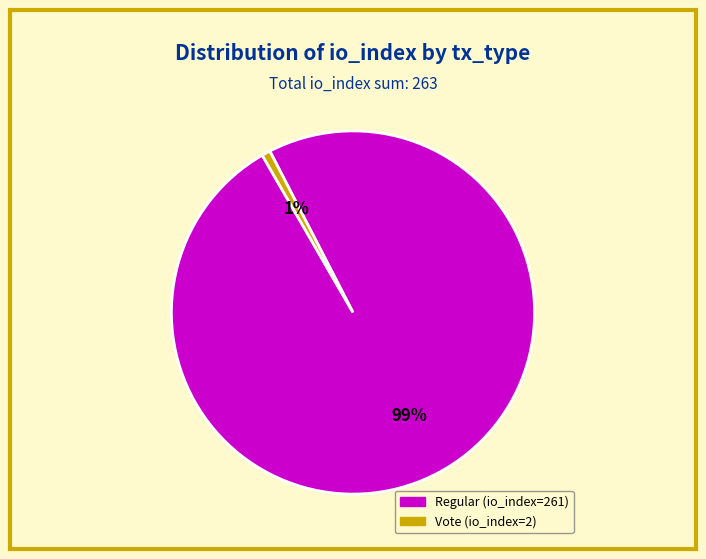

Between Vote (io_index=2) and Regular (io_index=261), which is larger?

Regular (io_index=261)